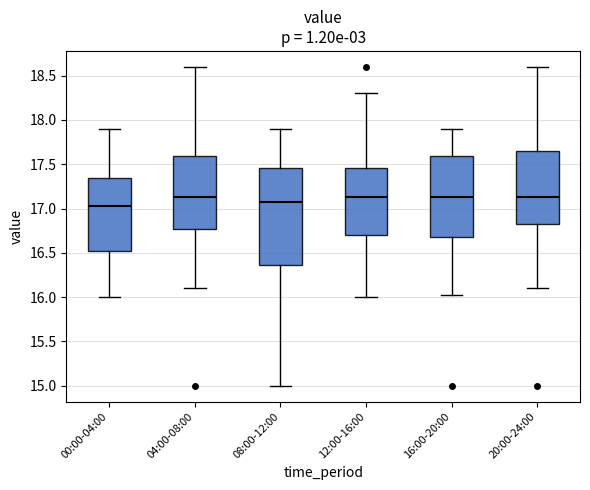

Which box is the tallest, from its lower edge to its upper edge?

08:00-12:00